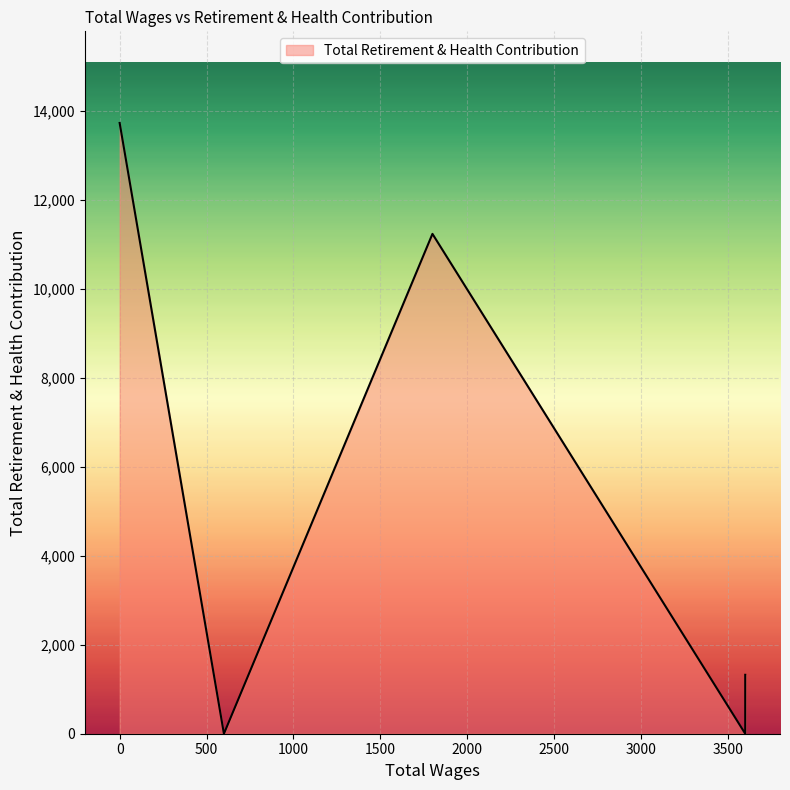

What is the greatest value displayed?

13727